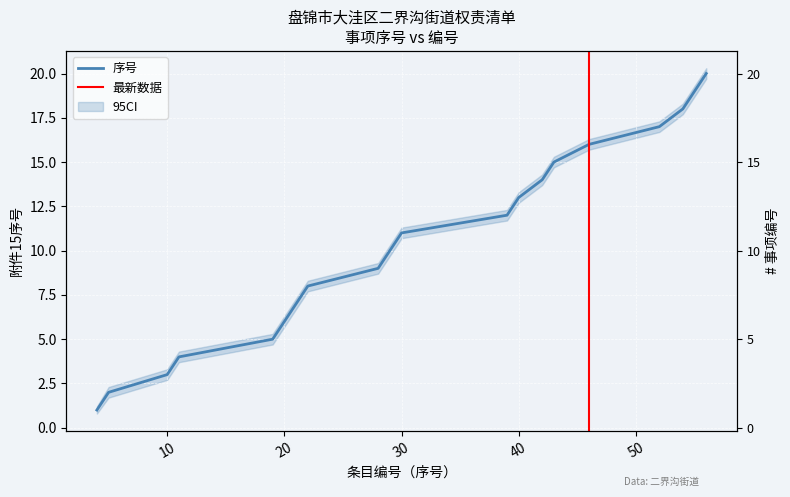

What is the sum of all values?

210